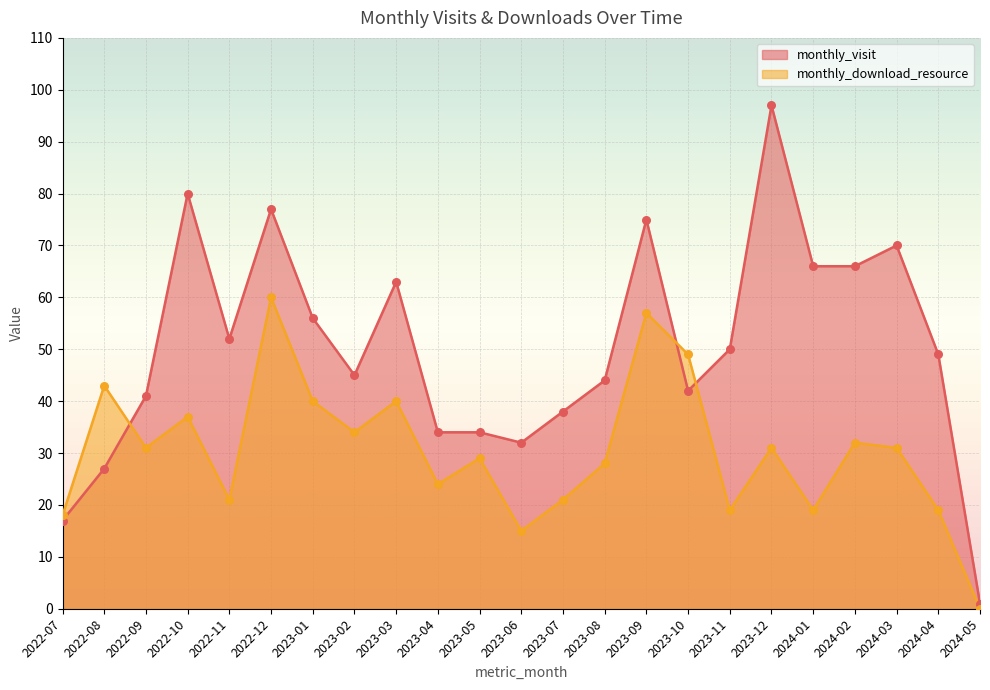

At which category is the sum across all series the highest?

2022-12